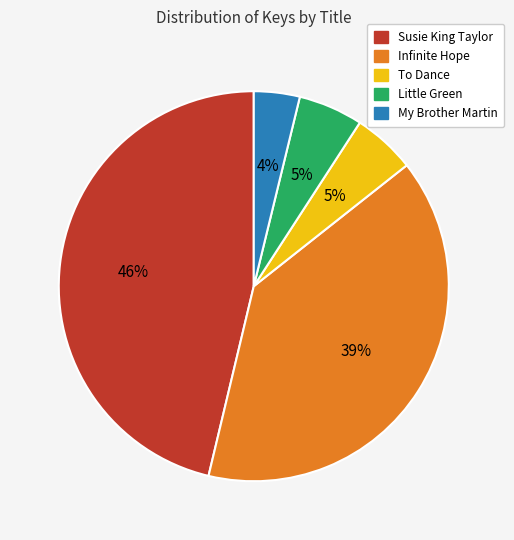

Do Susie King Taylor and To Dance together represent more than half of the pie?

Yes